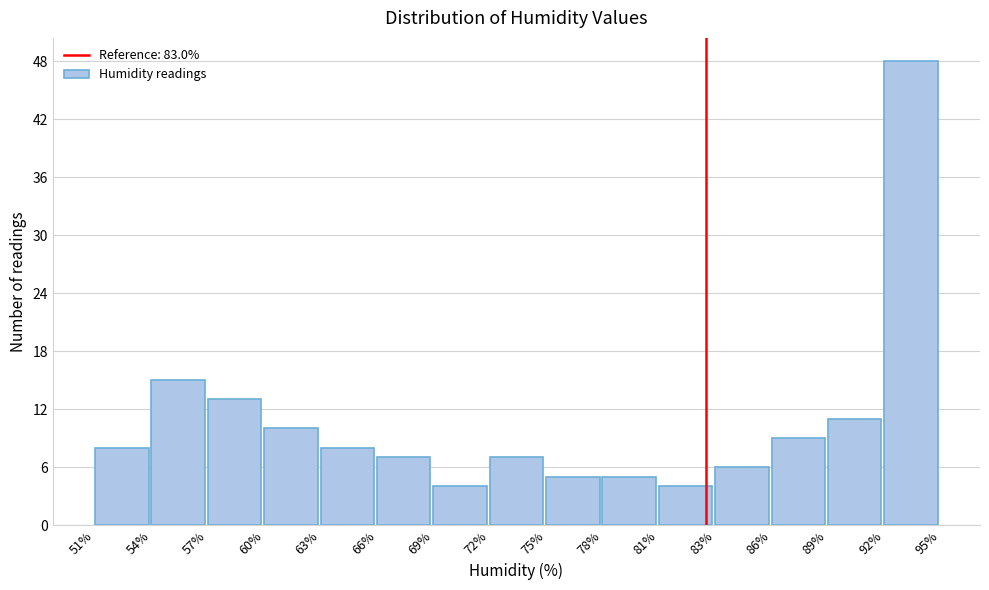

Reading left to right, extract all data points from this chart.

8	15	13	10	8	7	4	7	5	5	4	6	9	11	48